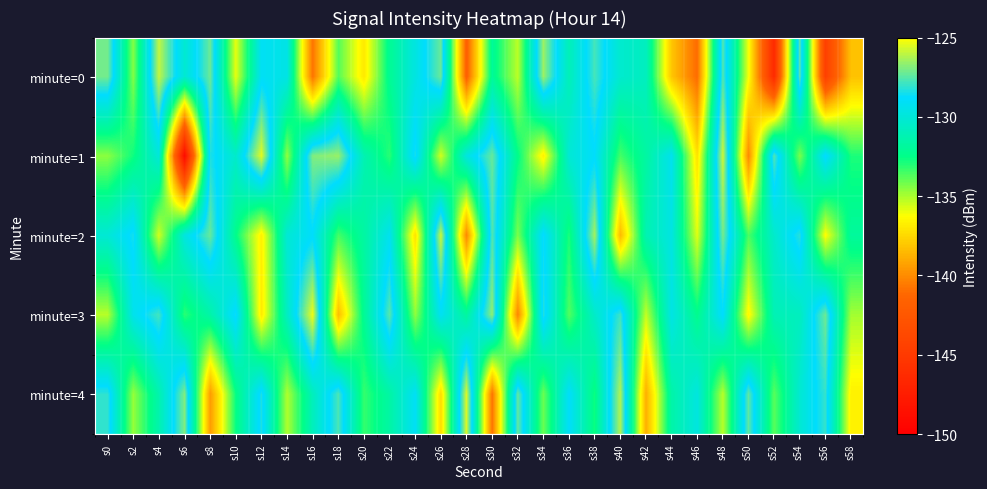

Reading left to right, list all the values displayed in this chart.

minute=0: s0=-127.1	s2=-134.4	s4=-126.0	s6=-130.2	s8=-127.2	s10=-135.9	s12=-129.1	s14=-129.6	s16=-140.8	s18=-133.7	s20=-136.9	s22=-132.1	s24=-129.7	s26=-127.3	s28=-141.7	s30=-132.0	s32=-135.3	s34=-126.5	s36=-131.0	s38=-127.8	s40=-130.3	s42=-130.8	s44=-138.1	s46=-141.1	s48=-127.6	s50=-136.1	s52=-146.4	s54=-127.4	s56=-144.5	s58=-138.3
minute=1: s0=-134.5	s2=-132.7	s4=-130.0	s6=-148.9	s8=-128.3	s10=-130.4	s12=-125.5	s14=-134.6	s16=-126.9	s18=-126.6	s20=-131.2	s22=-133.1	s24=-128.5	s26=-135.6	s28=-129.8	s30=-127.3	s32=-132.4	s34=-136.7	s36=-130.1	s38=-128.9	s40=-133.5	s42=-131.7	s44=-129.3	s46=-137.2	s48=-125.8	s50=-140.1	s52=-127.6	s54=-134.3	s56=-128.7	s58=-132.9
minute=2: s0=-130.1	s2=-128.5	s4=-135.6	s6=-129.8	s8=-127.3	s10=-132.4	s12=-136.7	s14=-130.1	s16=-128.9	s18=-133.5	s20=-131.7	s22=-129.3	s24=-137.2	s26=-125.8	s28=-140.1	s30=-127.6	s32=-134.3	s34=-128.7	s36=-132.9	s38=-126.4	s40=-138.5	s42=-131.2	s44=-129.7	s46=-135.8	s48=-127.1	s50=-133.6	s52=-130.4	s54=-128.2	s56=-136.3	s58=-131.9
minute=3: s0=-135.2	s2=-129.4	s4=-127.8	s6=-133.1	s8=-131.5	s10=-128.6	s12=-136.9	s14=-130.7	s16=-125.3	s18=-138.4	s20=-132.1	s22=-127.5	s24=-134.6	s26=-129.2	s28=-131.8	s30=-126.7	s32=-140.2	s34=-128.3	s36=-133.7	s38=-130.5	s40=-127.9	s42=-135.4	s44=-129.6	s46=-132.3	s48=-128.8	s50=-136.5	s52=-131.1	s54=-130.8	s56=-127.2	s58=-134.9
minute=4: s0=-128.1	s2=-134.7	s4=-131.3	s6=-126.9	s8=-139.5	s10=-132.6	s12=-128.4	s14=-135.1	s16=-130.9	s18=-127.7	s20=-133.3	s22=-131.6	s24=-129.1	s26=-137.4	s28=-125.6	s30=-140.8	s32=-127.3	s34=-134.1	s36=-128.9	s38=-132.7	s40=-126.2	s42=-138.9	s44=-131.5	s46=-129.8	s48=-135.2	s50=-127.4	s52=-133.8	s54=-130.2	s56=-128.0	s58=-136.7